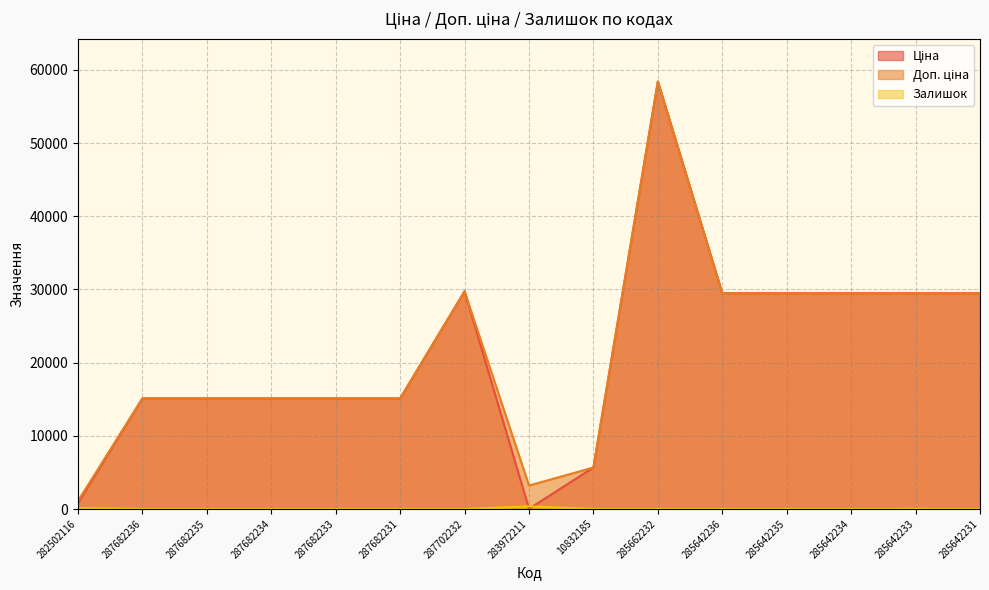

Where does the Ціна series first go above 15120?

287702232